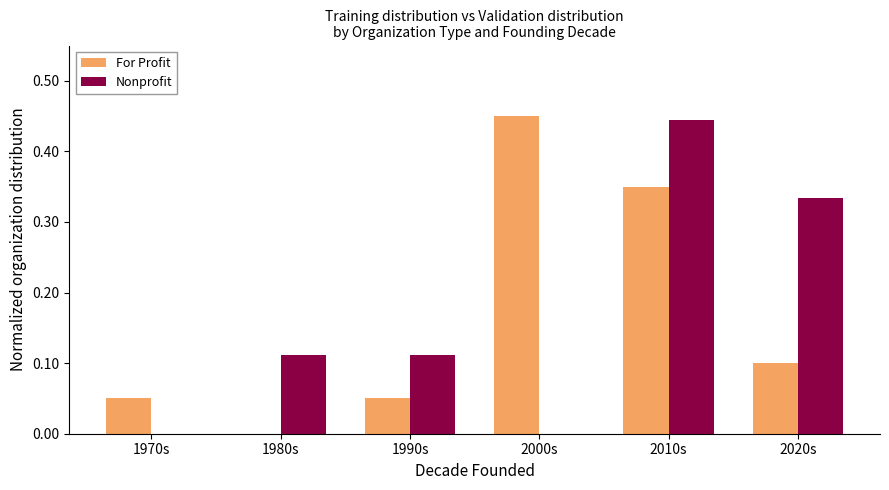

What is the sum of all Nonprofit values?

1.0